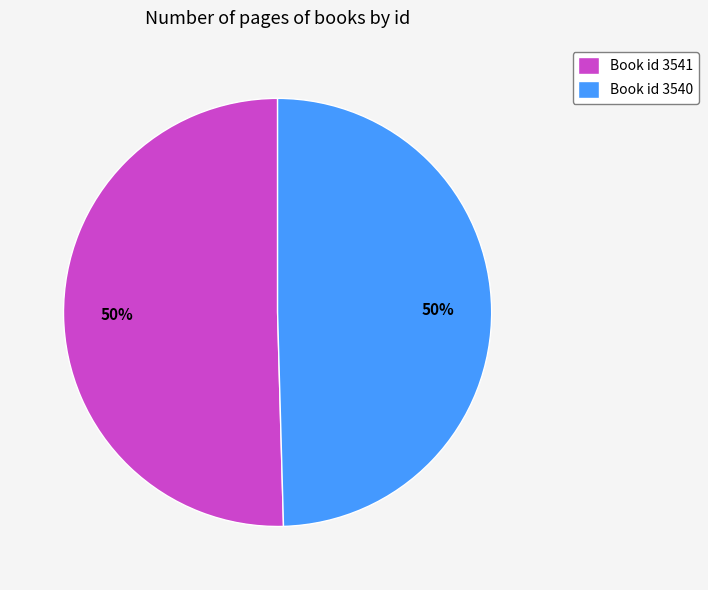

To the nearest percent, what percentage of the pie is Book id 3541?

50%